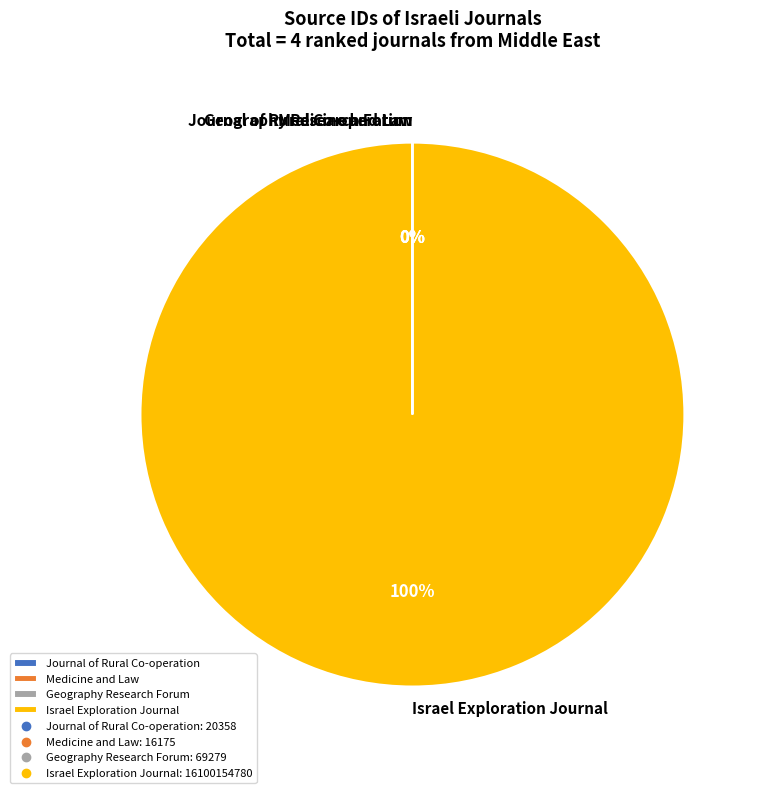

To the nearest percent, what portion does Israel Exploration Journal represent?

100%